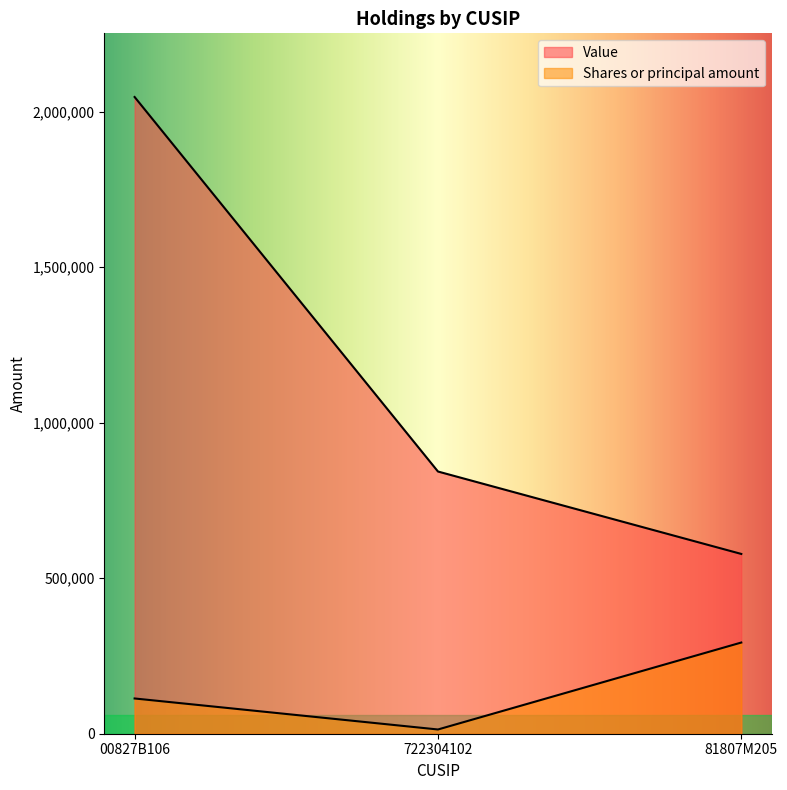

Which series has the widest spread of values?

Value